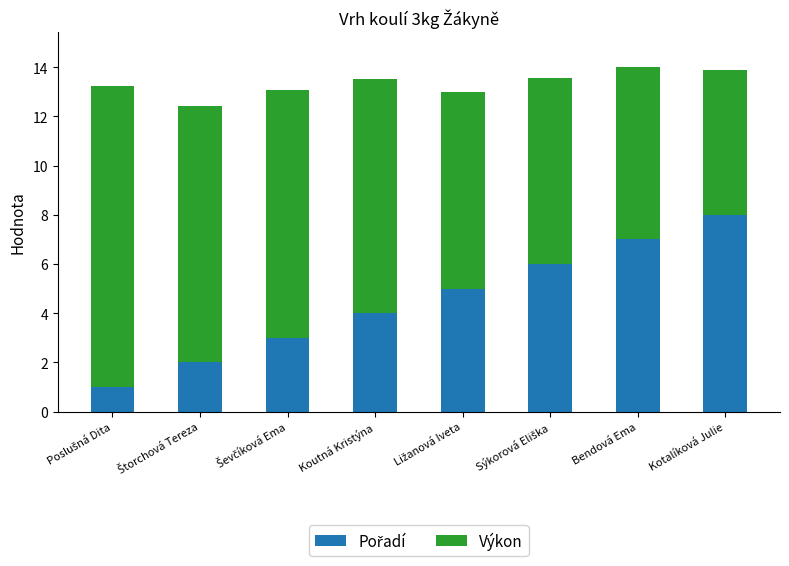

How many bars are there in total?

8